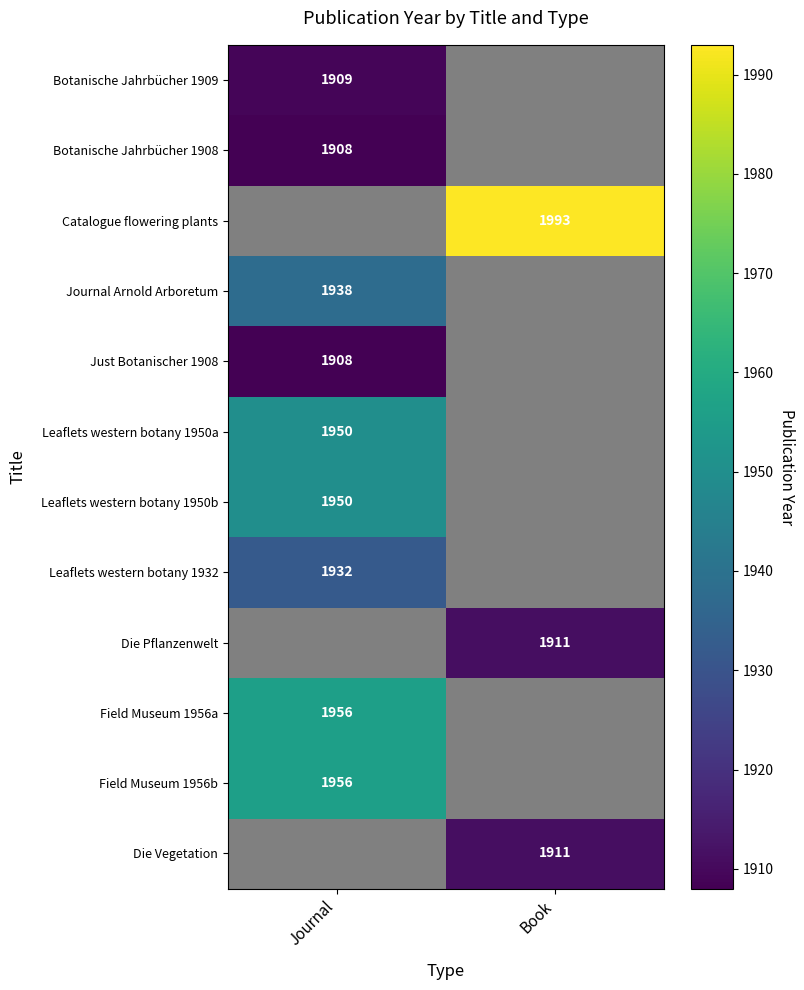

True or false: Die Pflanzenwelt has a value of 1911 at Book.

True